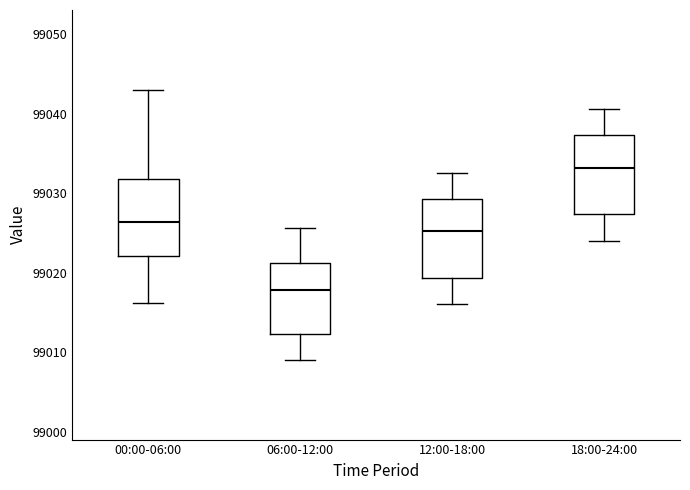

Reading left to right, read every box against the y-axis: the position of its median line, the range the box covers, and the ends of its whiskers. The values are not printed on the chart, so give them approximately, as read against the axis.

00:00-06:00: median 99026, box 99022 to 99032, whiskers 99016 to 99043
06:00-12:00: median 99018, box 99012 to 99021, whiskers 99009 to 99026
12:00-18:00: median 99025, box 99019 to 99029, whiskers 99016 to 99033
18:00-24:00: median 99033, box 99027 to 99037, whiskers 99024 to 99041